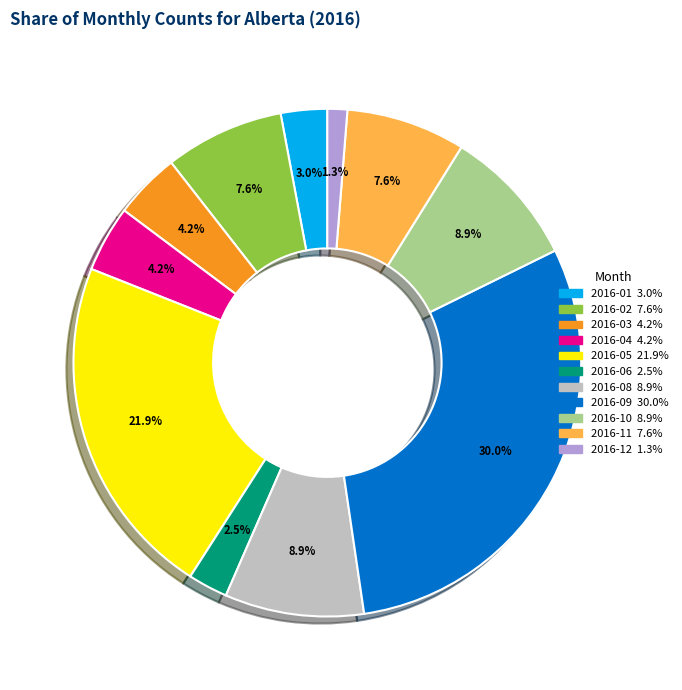

Between 2016-12 and 2016-10, which is larger?

2016-10